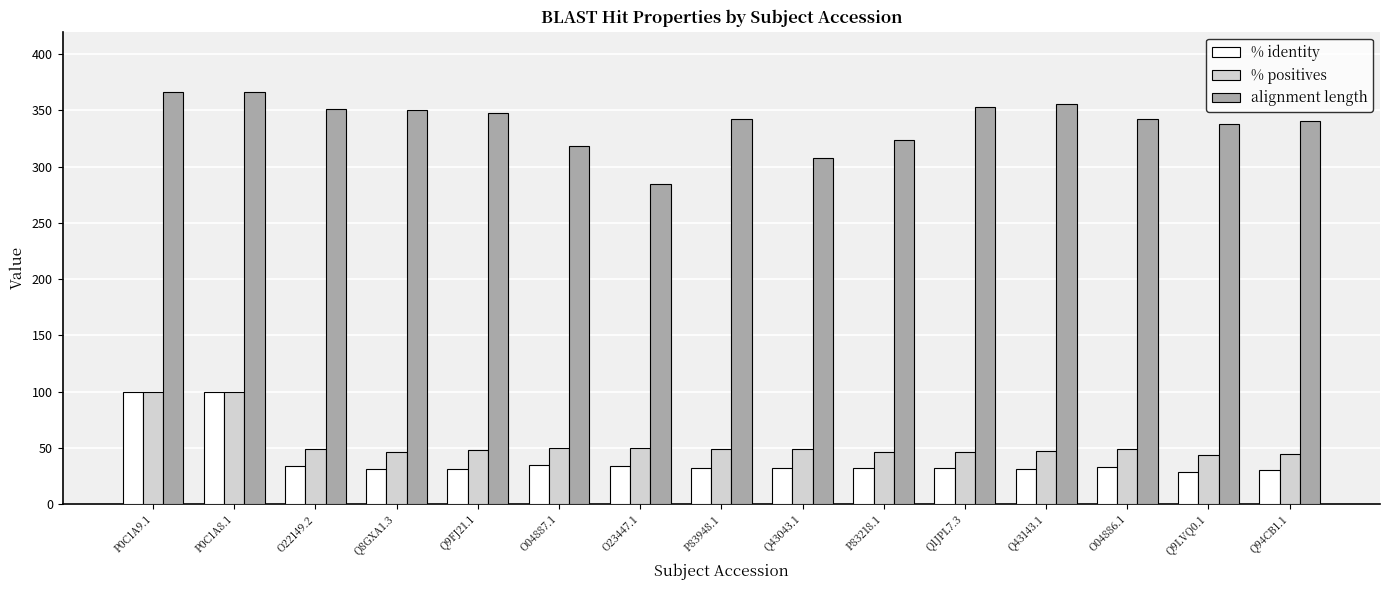

How many series are shown in this chart?

3